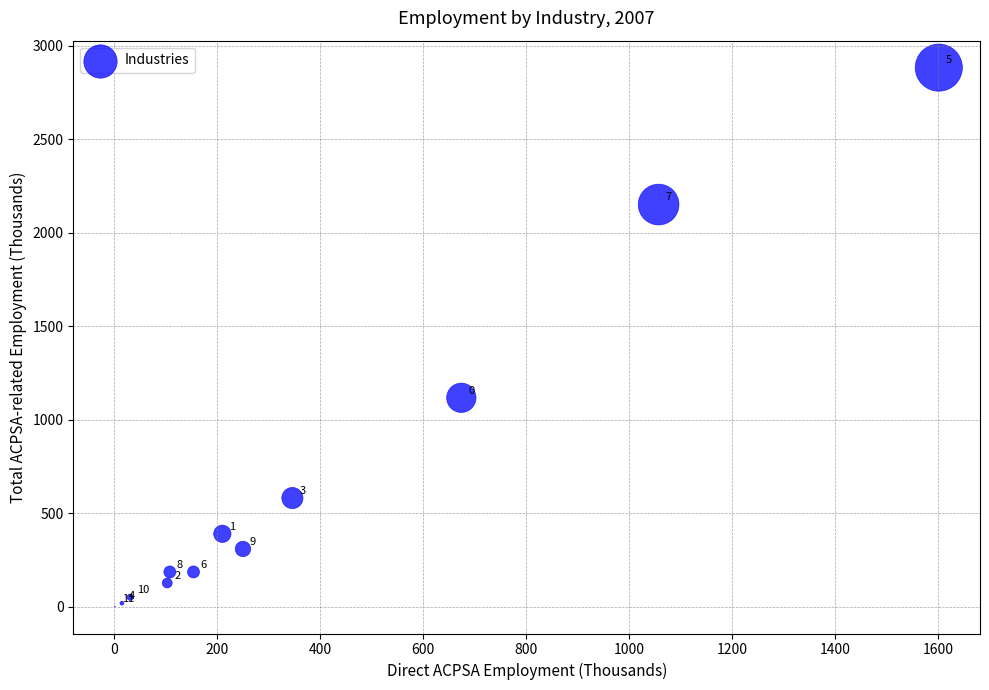

What Y value in the scatter plot is closest to 1441?

1117